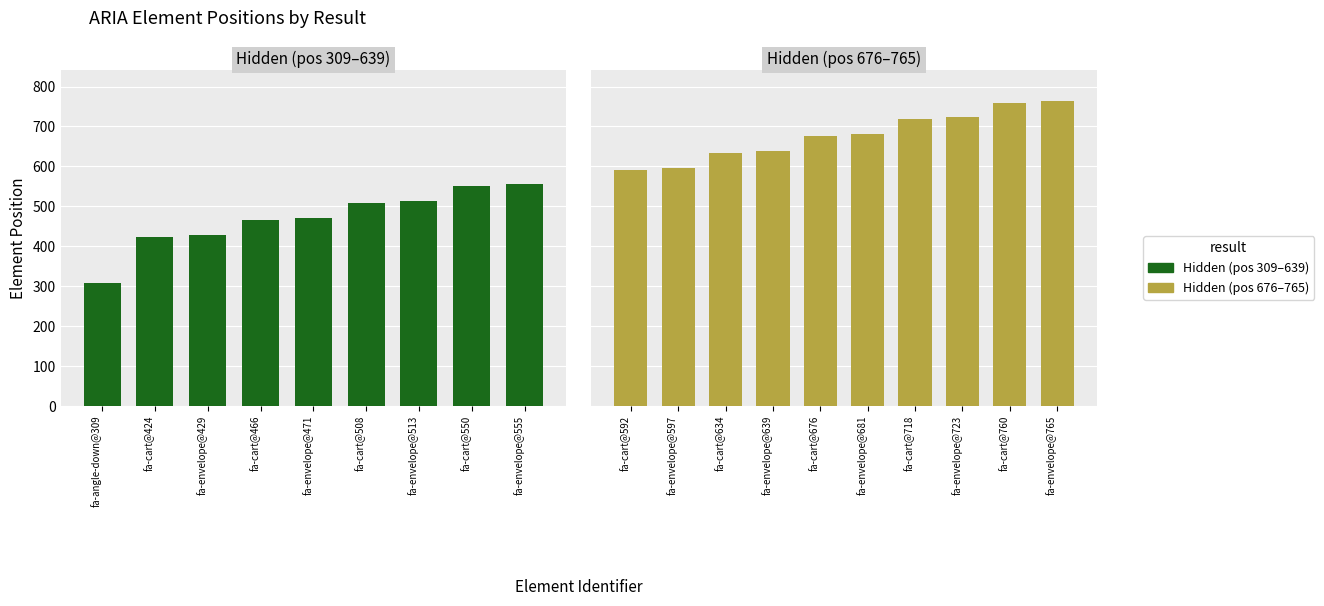

The Hidden series shows 1 at fa-angle-down@309. True or false?

False